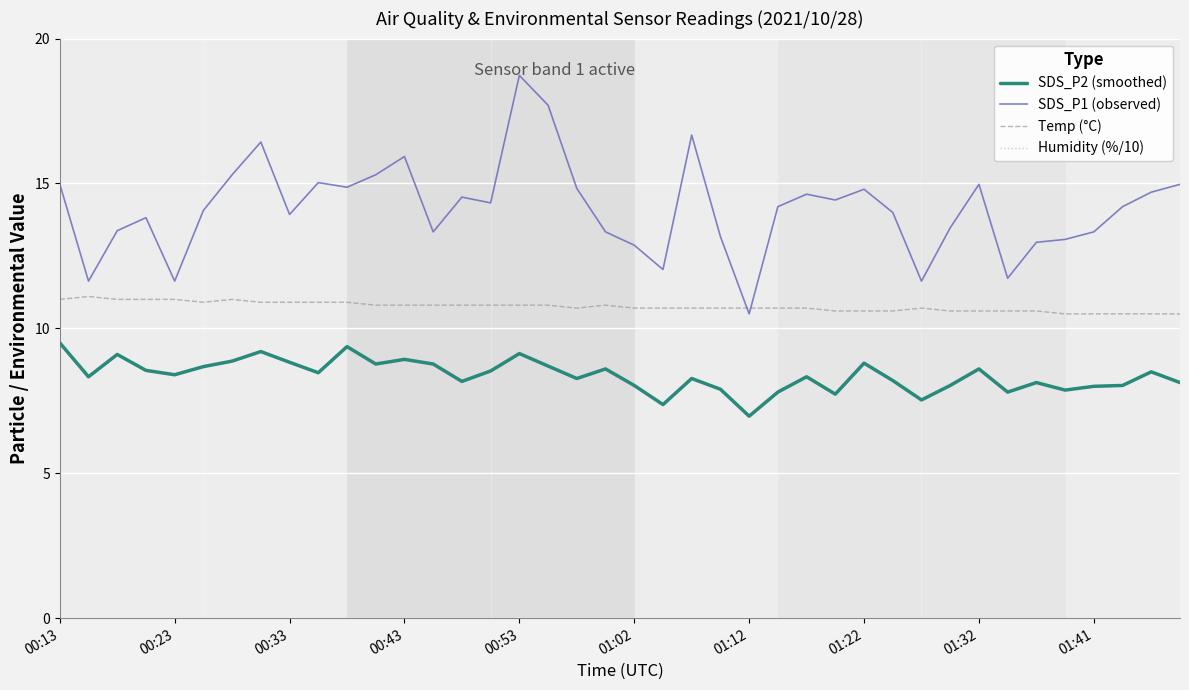

What is the total value across all series at 11?

130.7